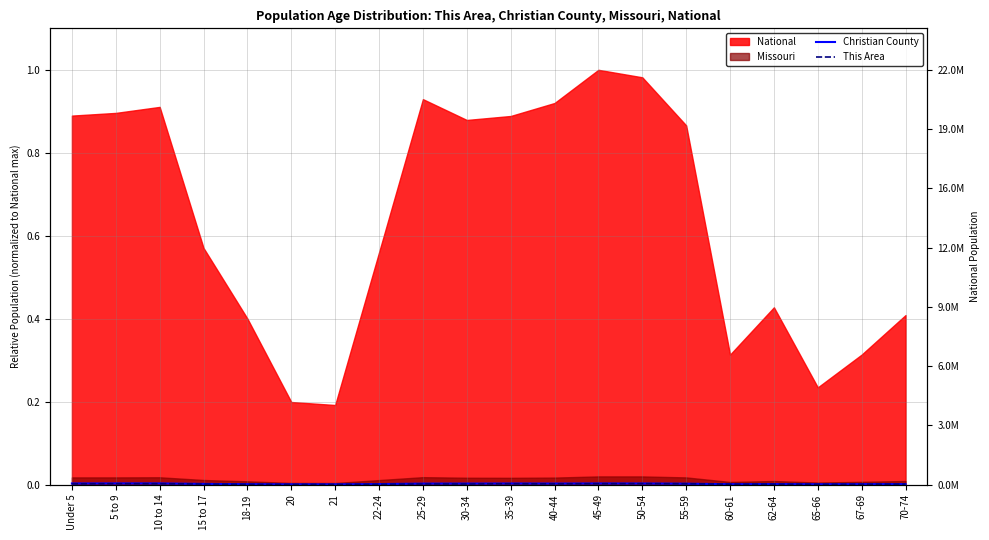

Does the chart have visible grid lines?

Yes